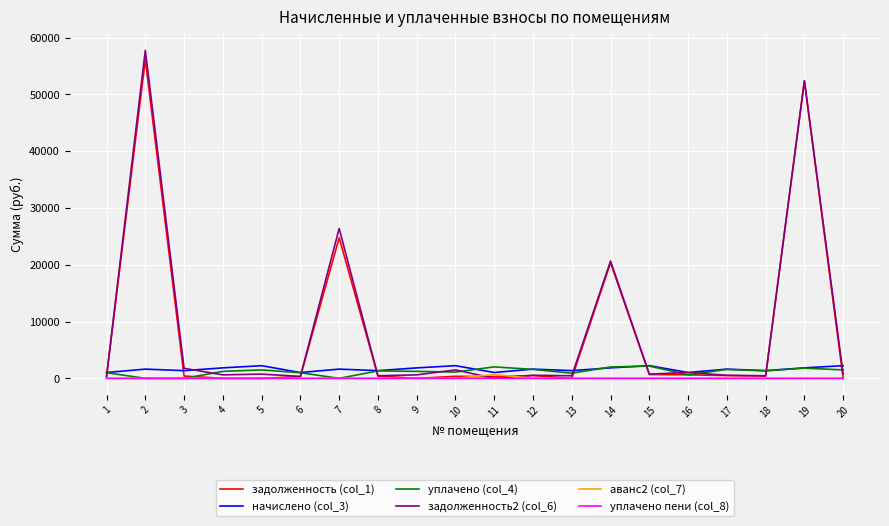

Does the chart have visible grid lines?

Yes